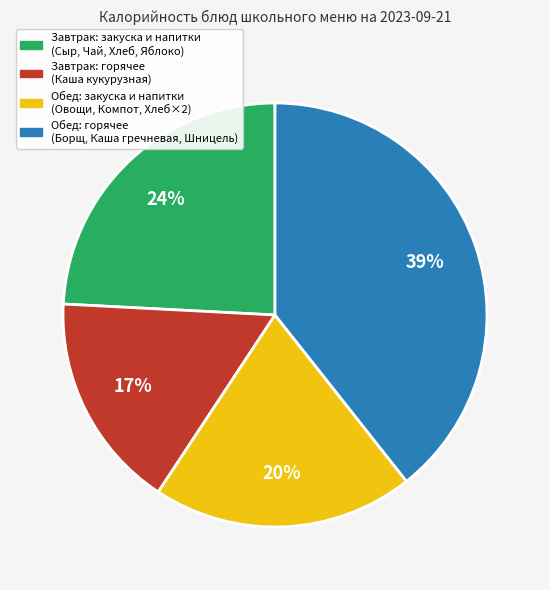

To the nearest percent, what is the average slice percentage?

25%